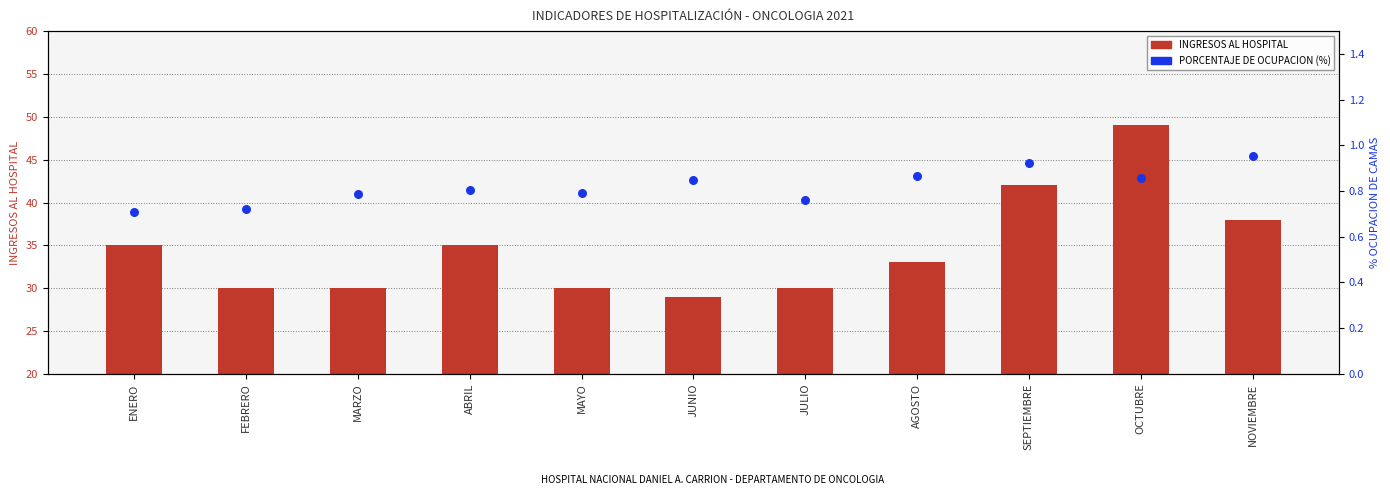

Which series has the largest total across all categories?

INGRESOS AL HOSPITAL